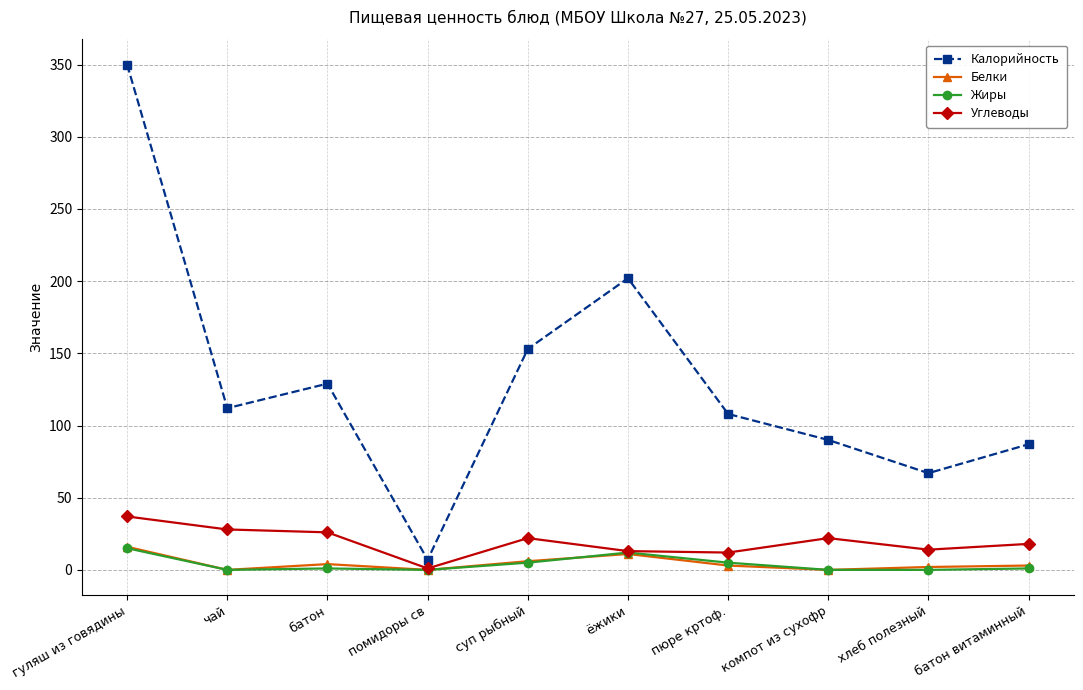

The value of Углеводы at компот из сухофр is 22. True or false?

True